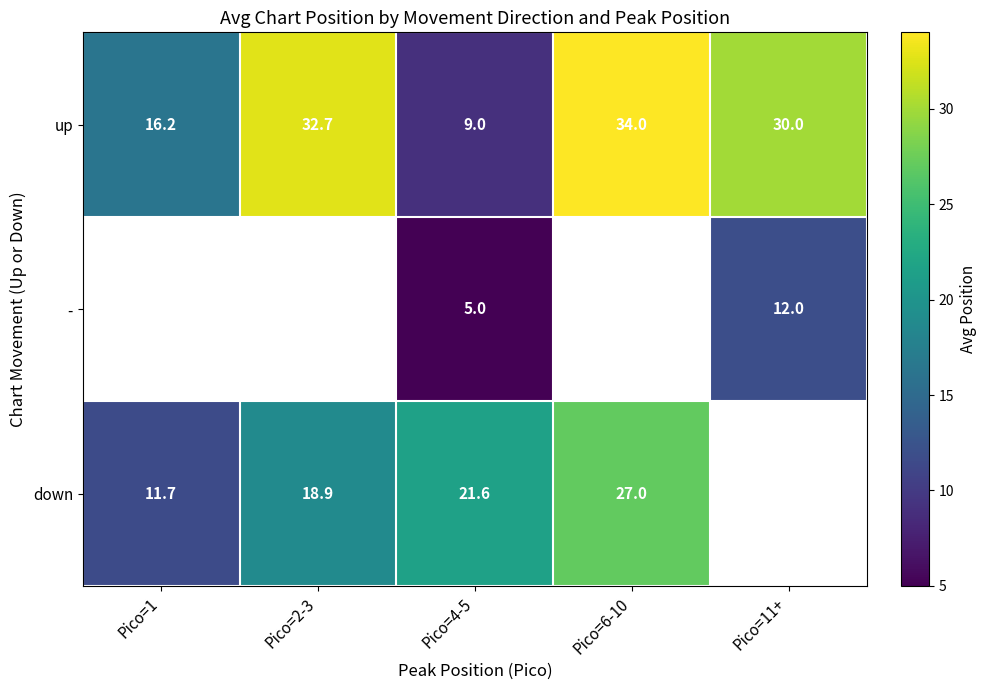

Rank the series at Pico=4-5 from lowest to highest value.

-, up, down